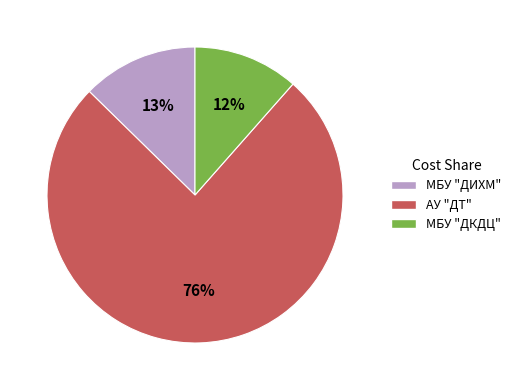

To the nearest percent, what is the average slice percentage?

33%